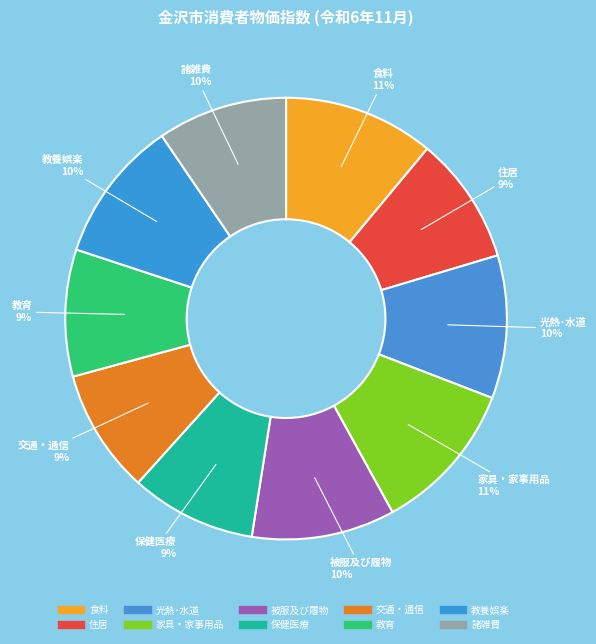

Do 交通・通信 and 被服及び履物 together represent more than half of the pie?

No